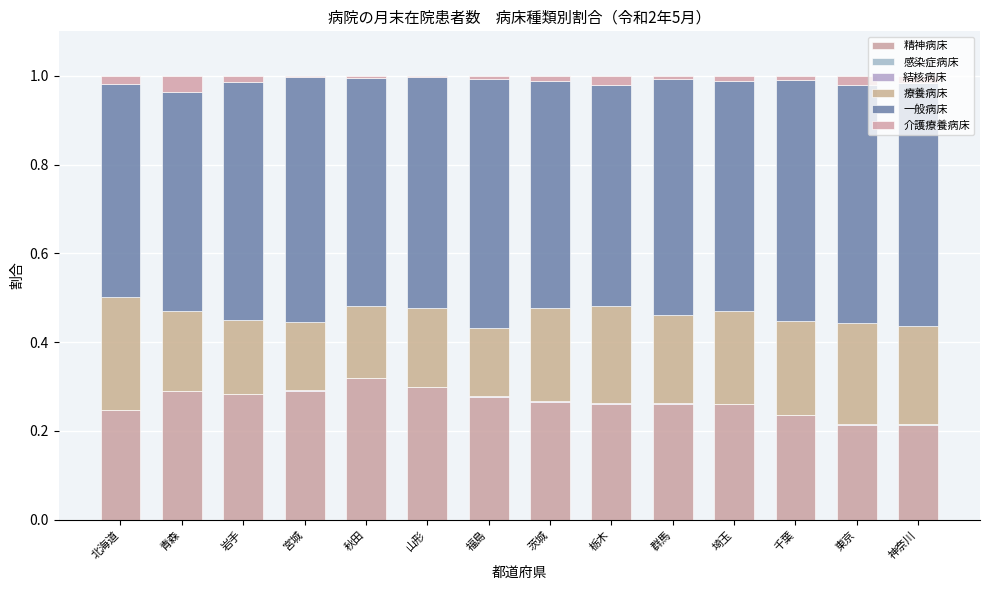

True or false: 精神病床 has a value of 0.3 at 神奈川.

False